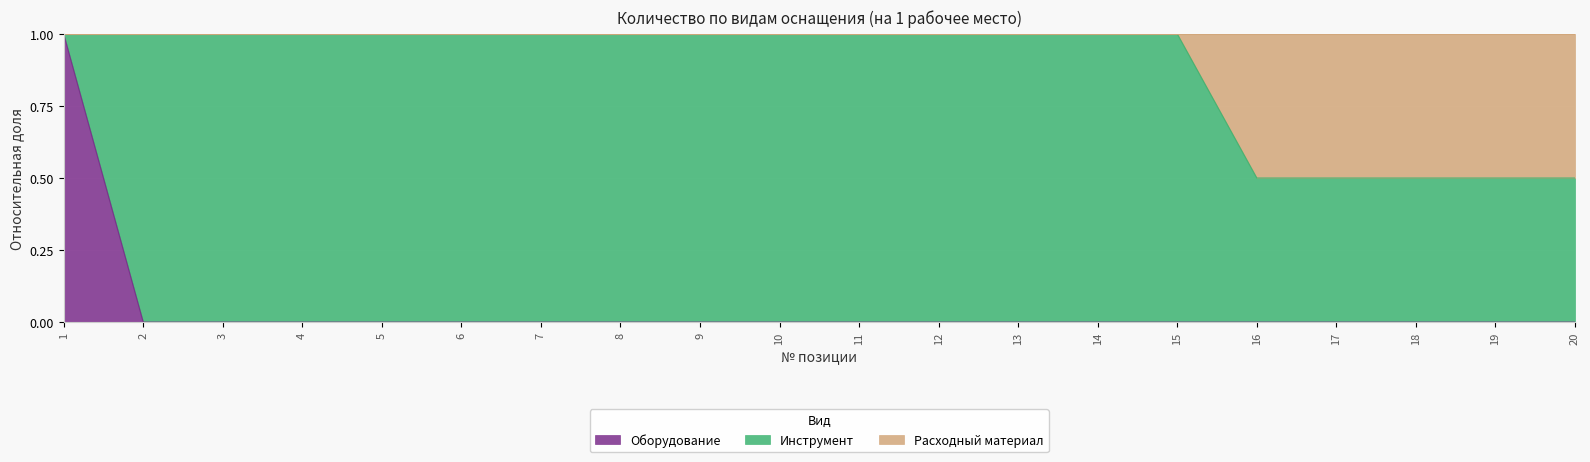

Is it true that Оборудование equals -0.4 at 20?

False